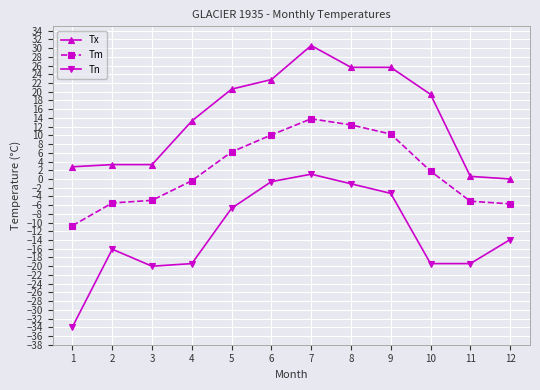

What is the approximate value of Tn at 8?

-1.1